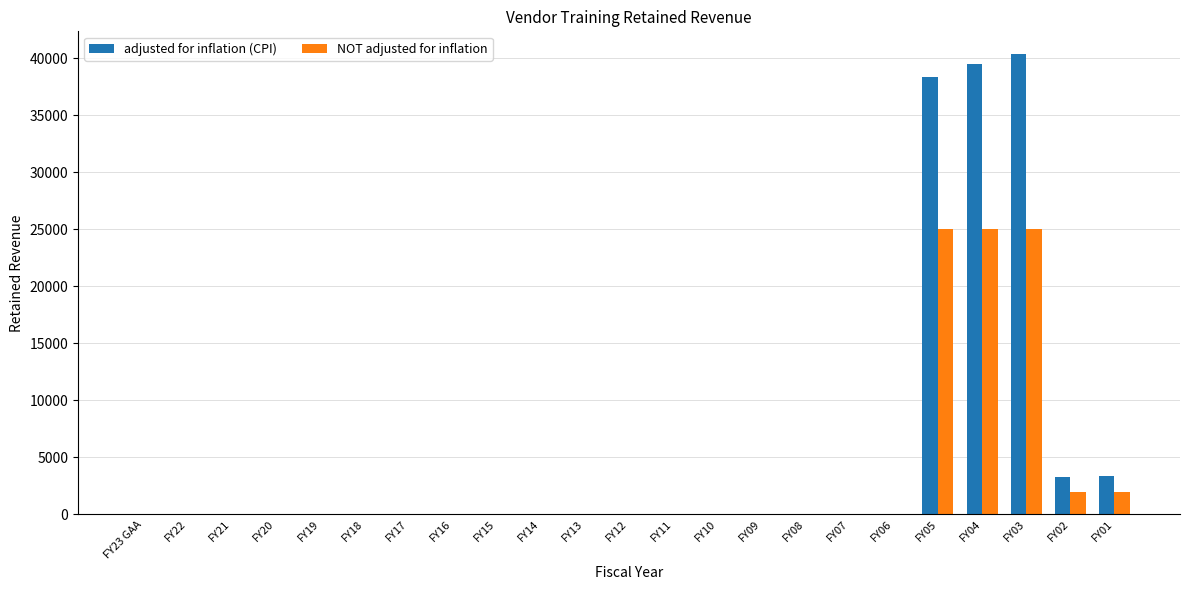

At which category is the sum across all series the highest?

FY03